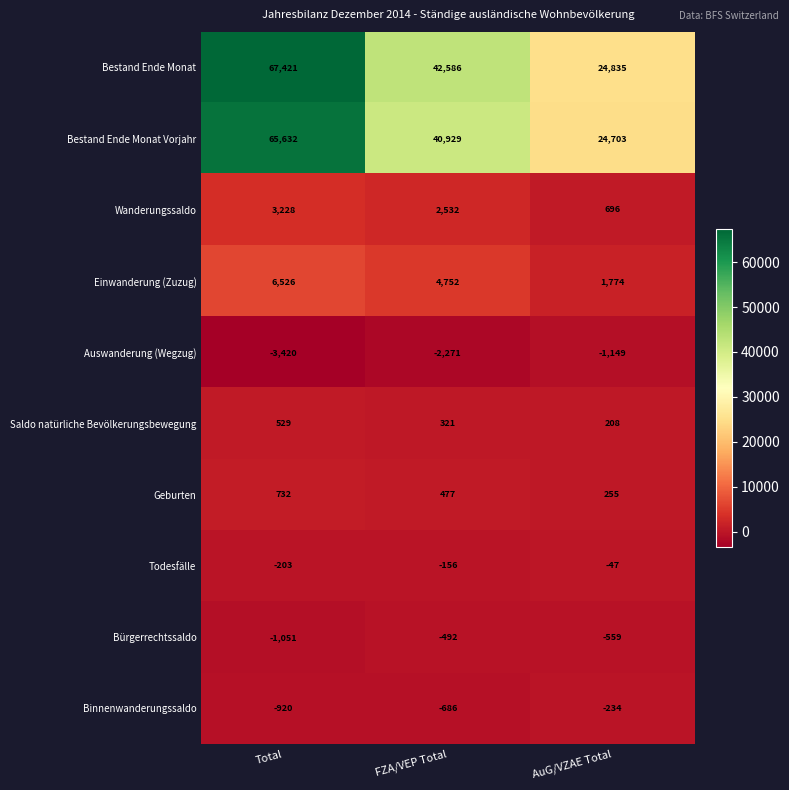

How many distinct data groups are displayed?

10